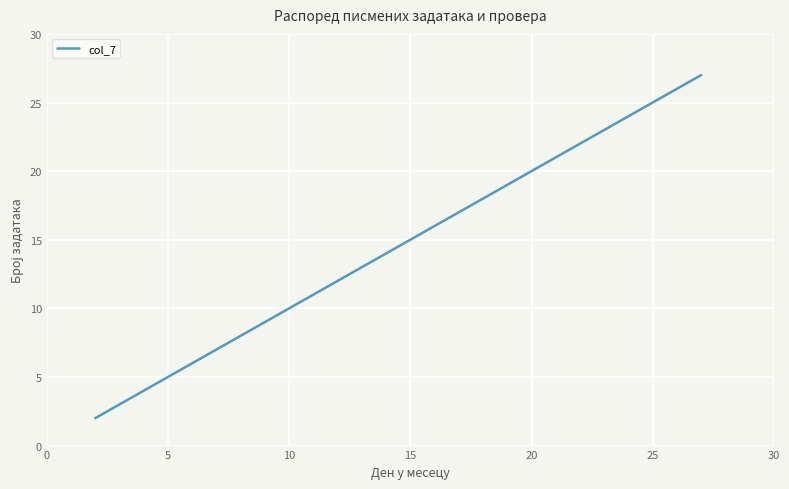

What is the greatest value displayed?

27